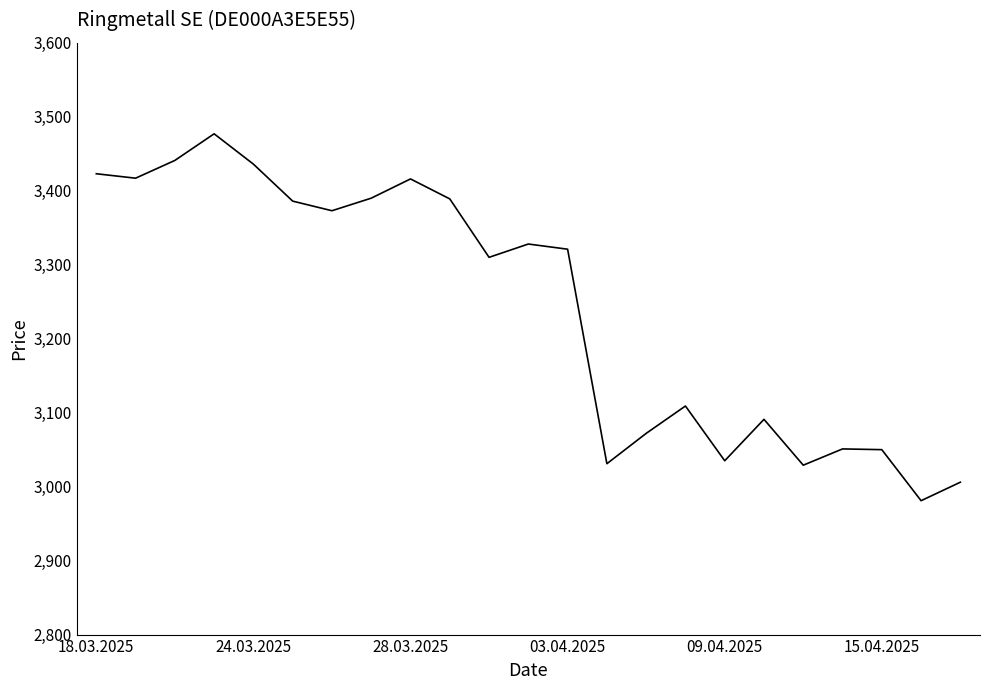

What is the difference between the maximum and minimum values?

496